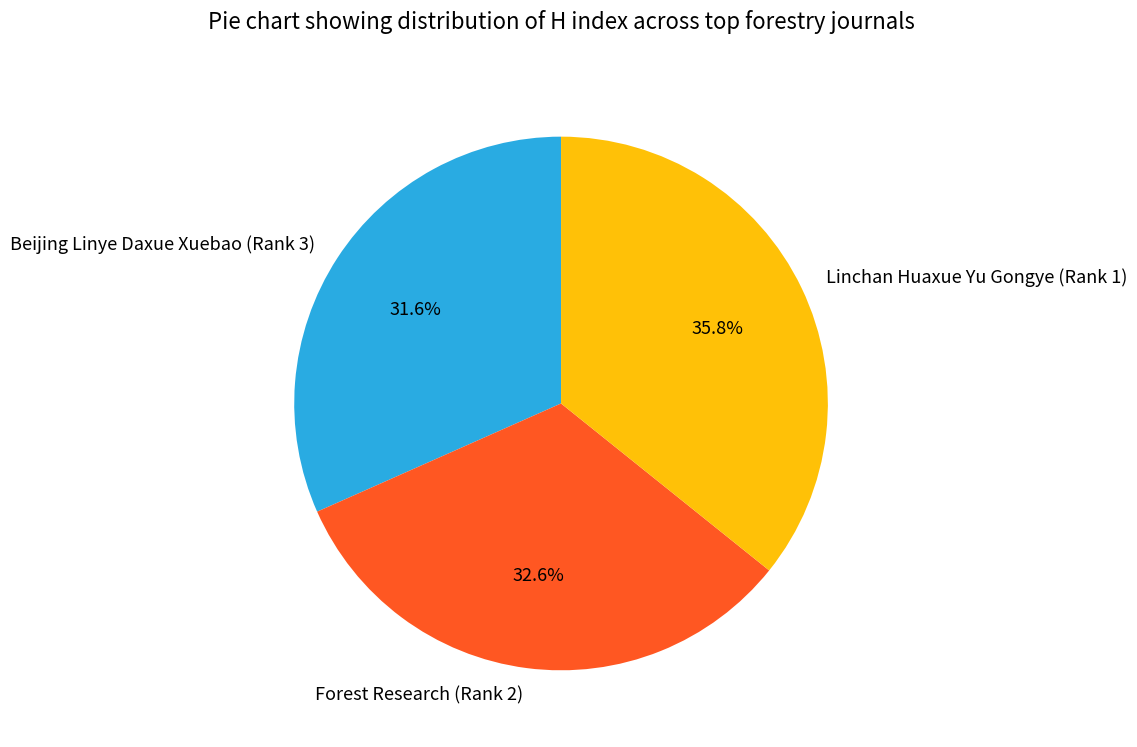

To the nearest percent, what is the difference between the largest and smallest slice percentages?

4%